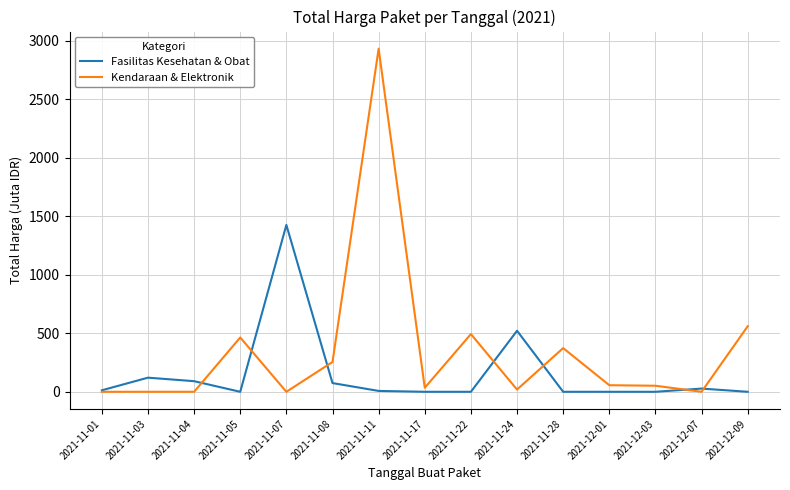

At which category is the sum across all series the highest?

2021-11-11